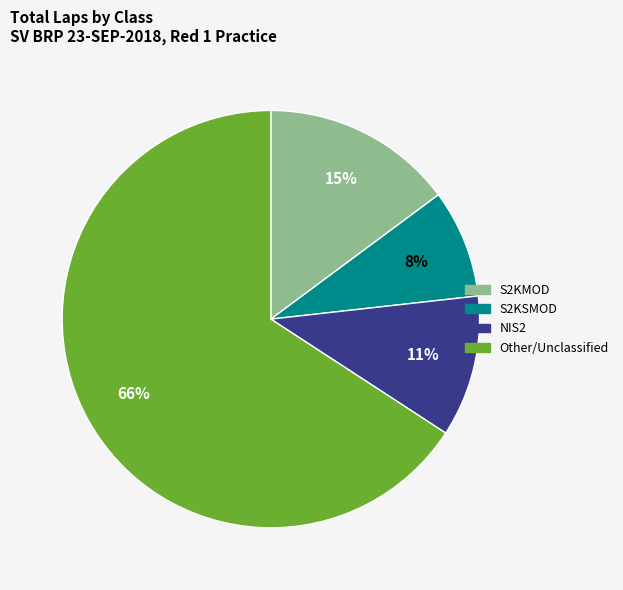

Does any single category account for the majority?

Yes